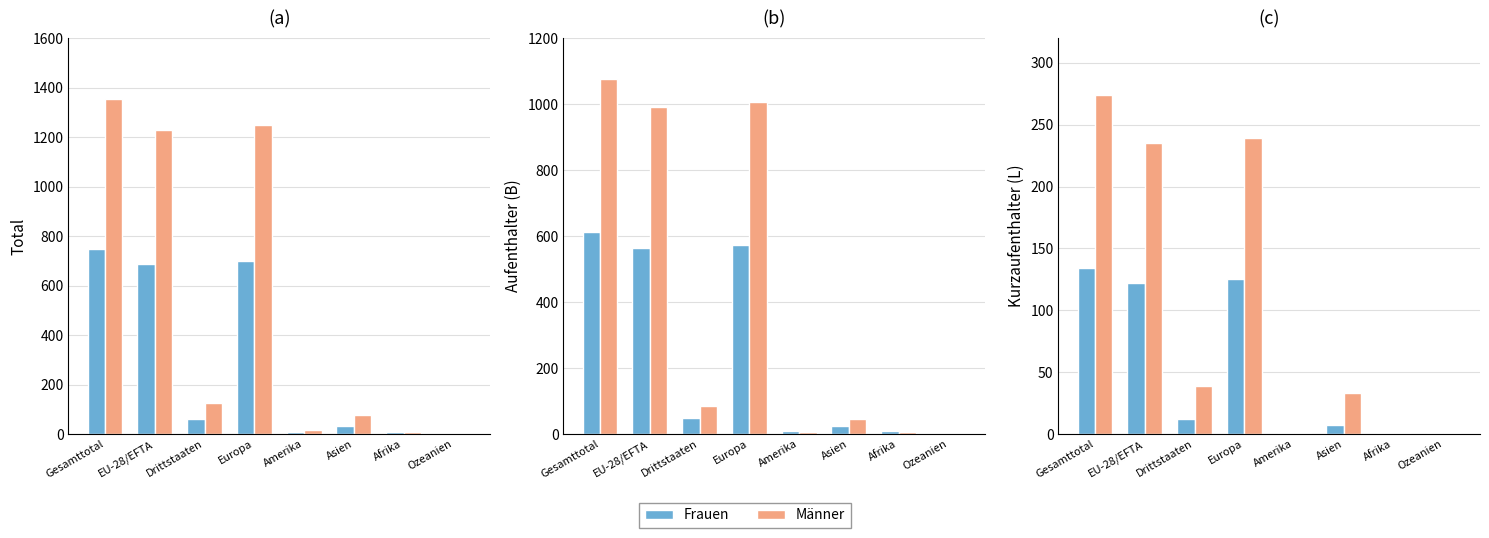

How many data points does each series have?

8